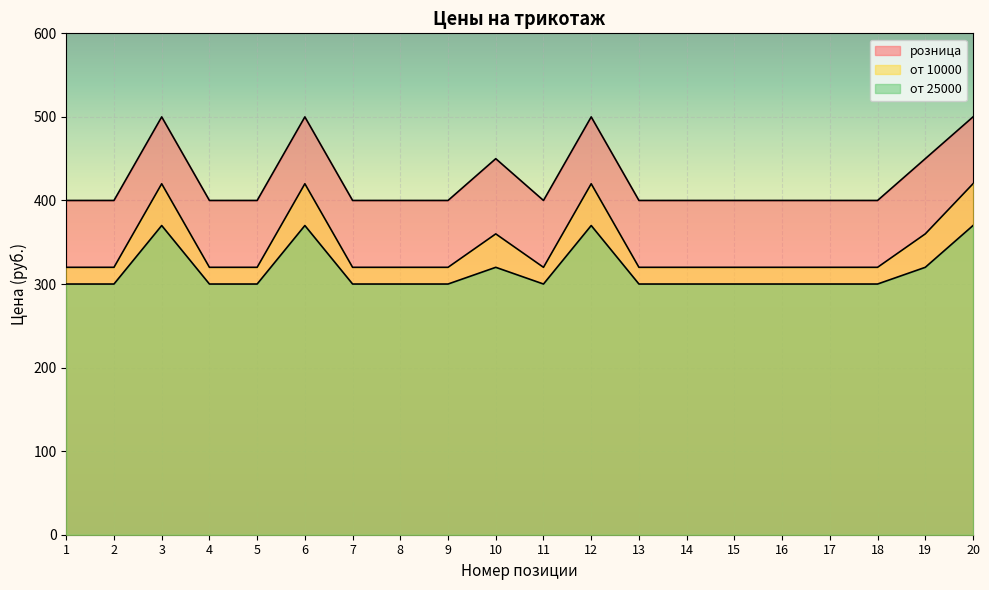

True or false: розница and от 10000 cross at least once.

False